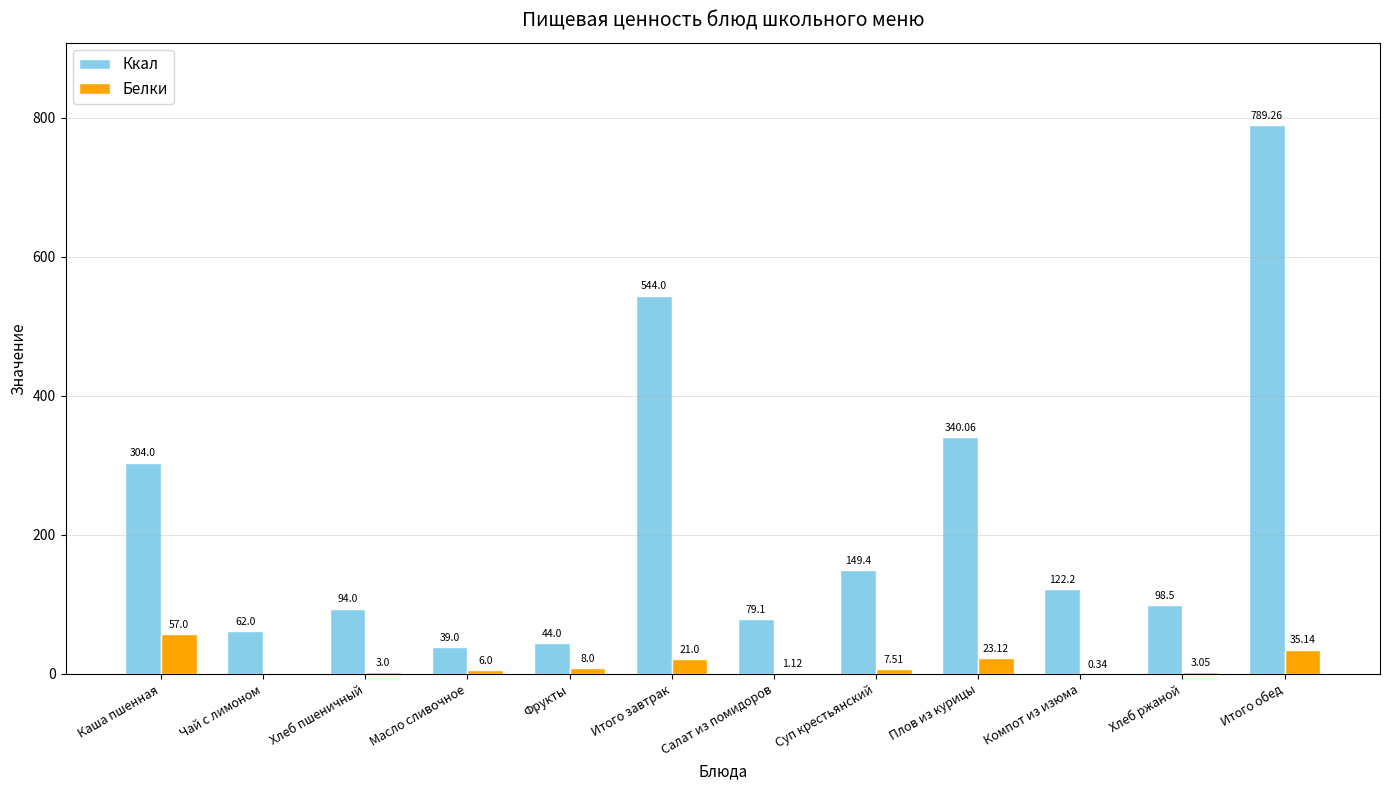

How many distinct data groups are displayed?

2